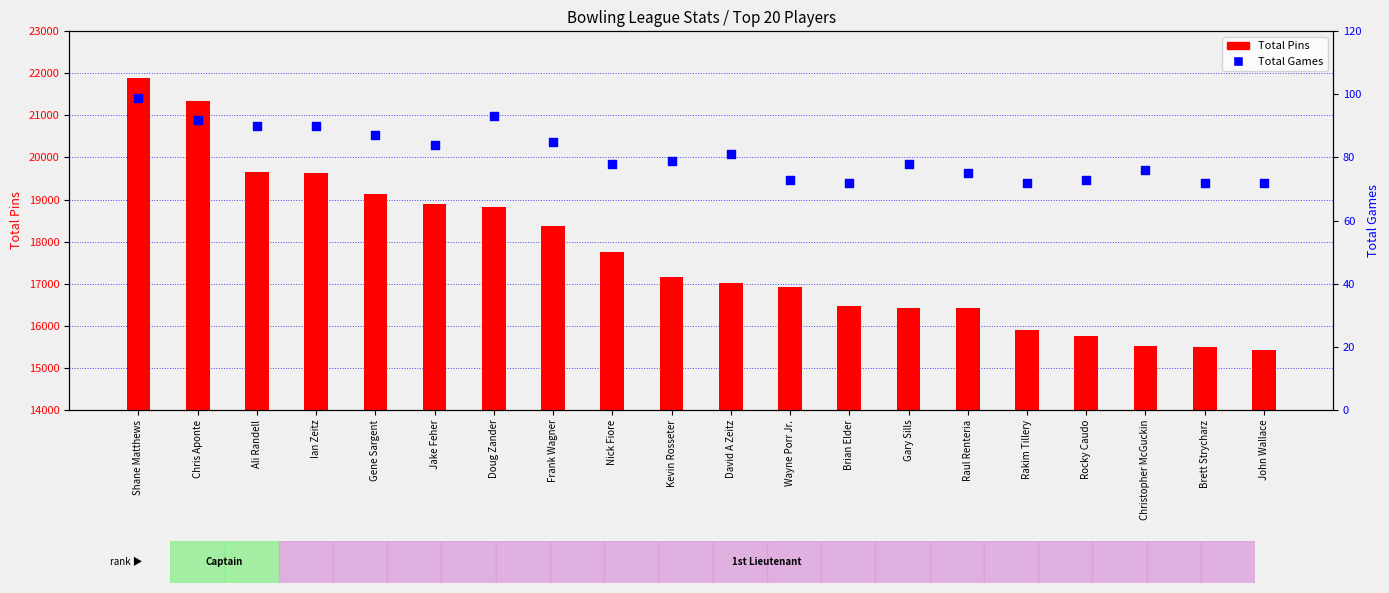

Which series reaches the maximum Y coordinate?

Total Pins